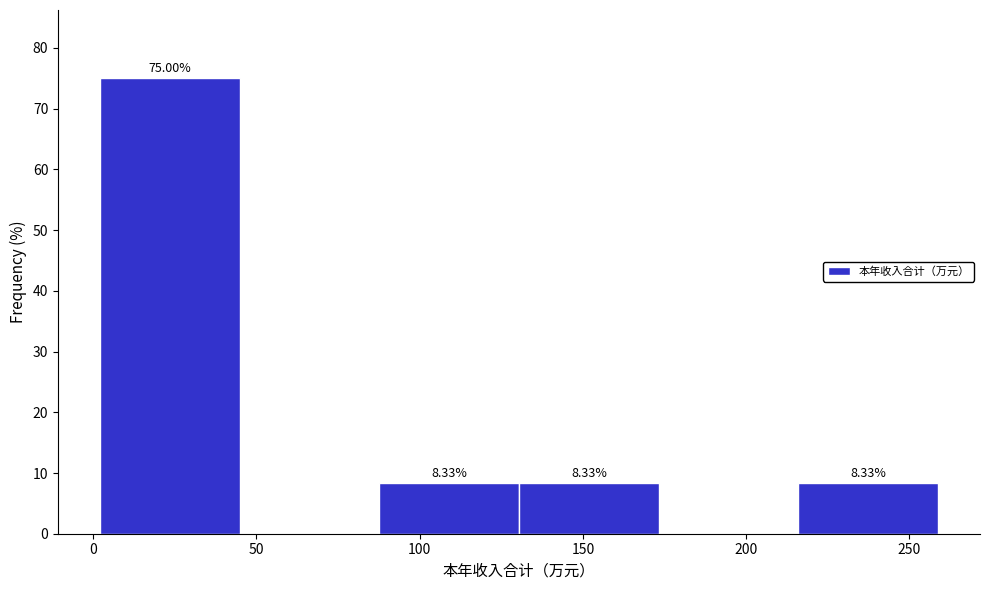

Over which range of the x-axis is the bar tallest?

0 to 45